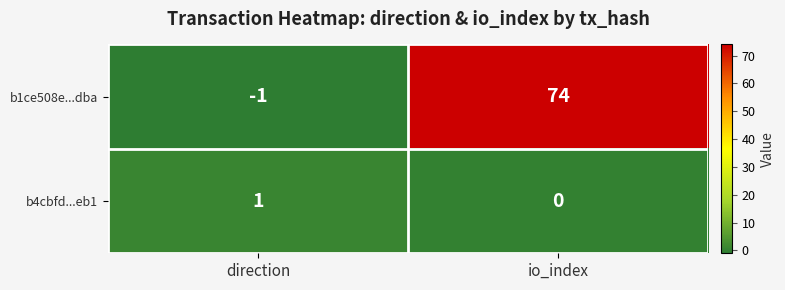

The b4cbfd...eb1 series shows 1 at direction. True or false?

True